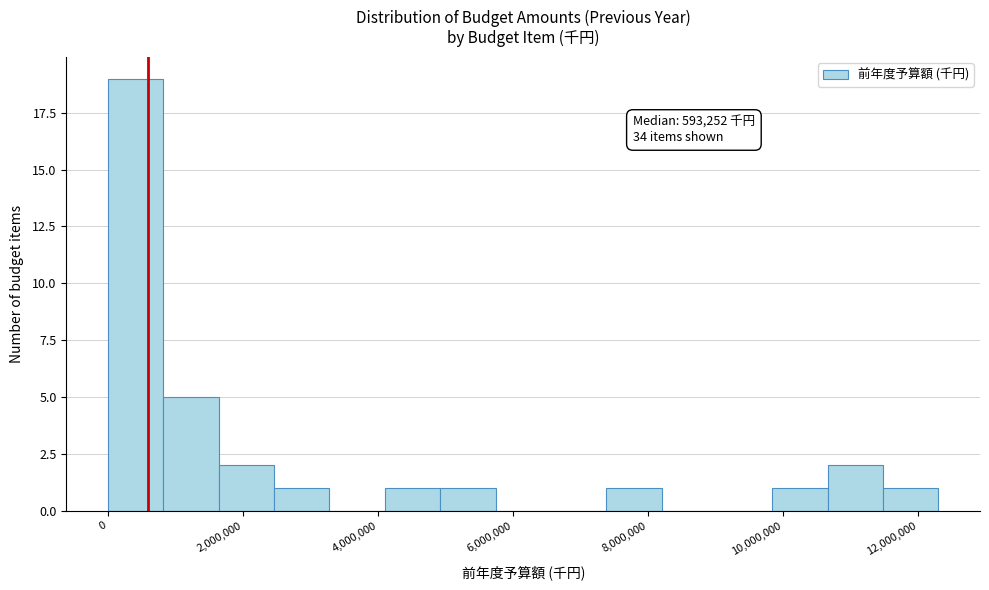

Which range on the x-axis has the tallest bar?

0 to 800000